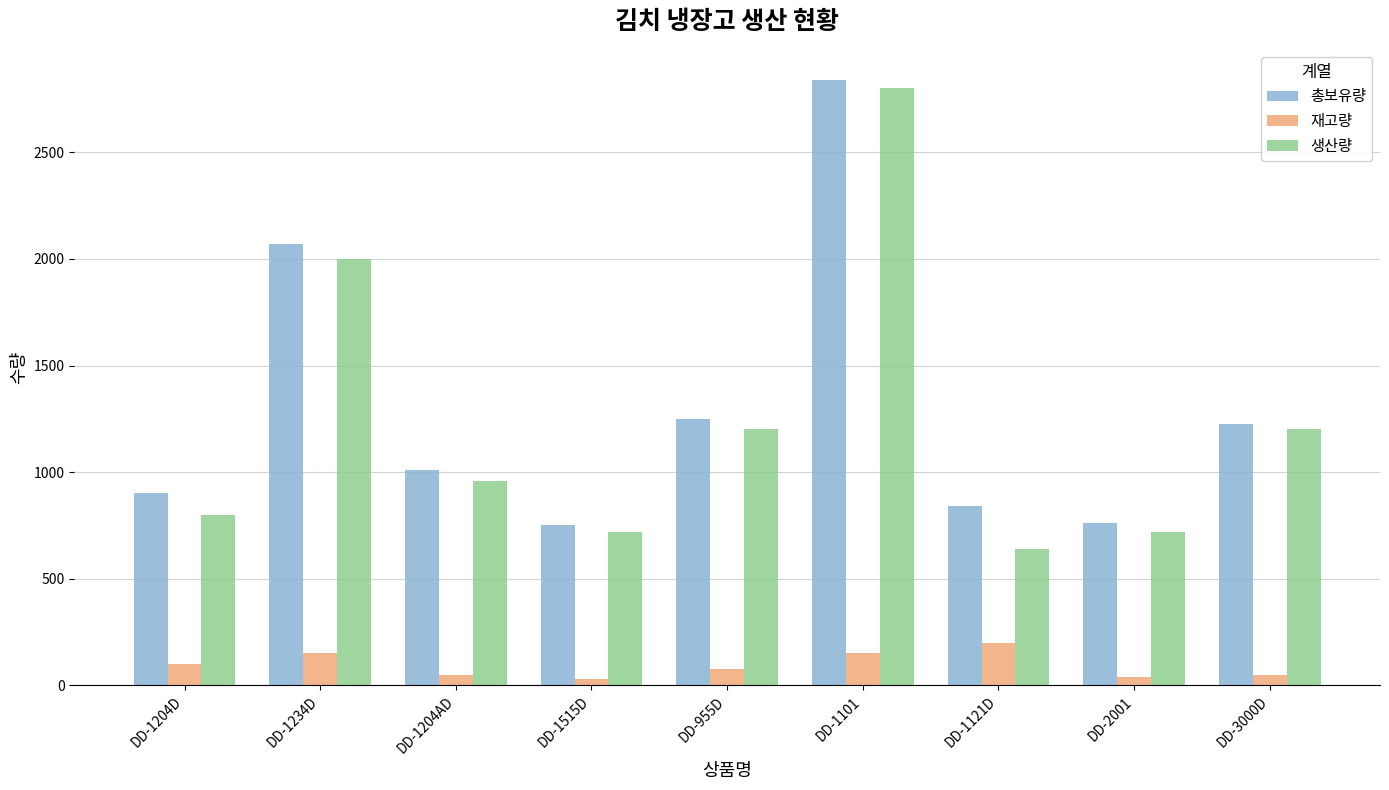

What is the difference between the 총보유량 values at DD-1204D and DD-1204AD?

110